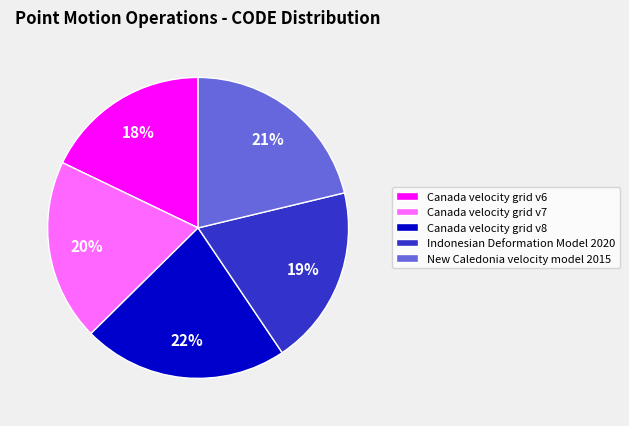

To the nearest percent, what portion does Canada velocity grid v6 represent?

18%